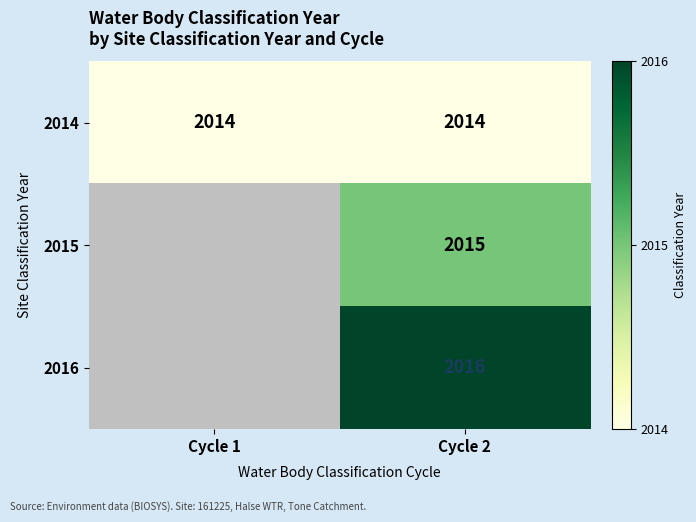

What is the average value of the 2014 series?

2014